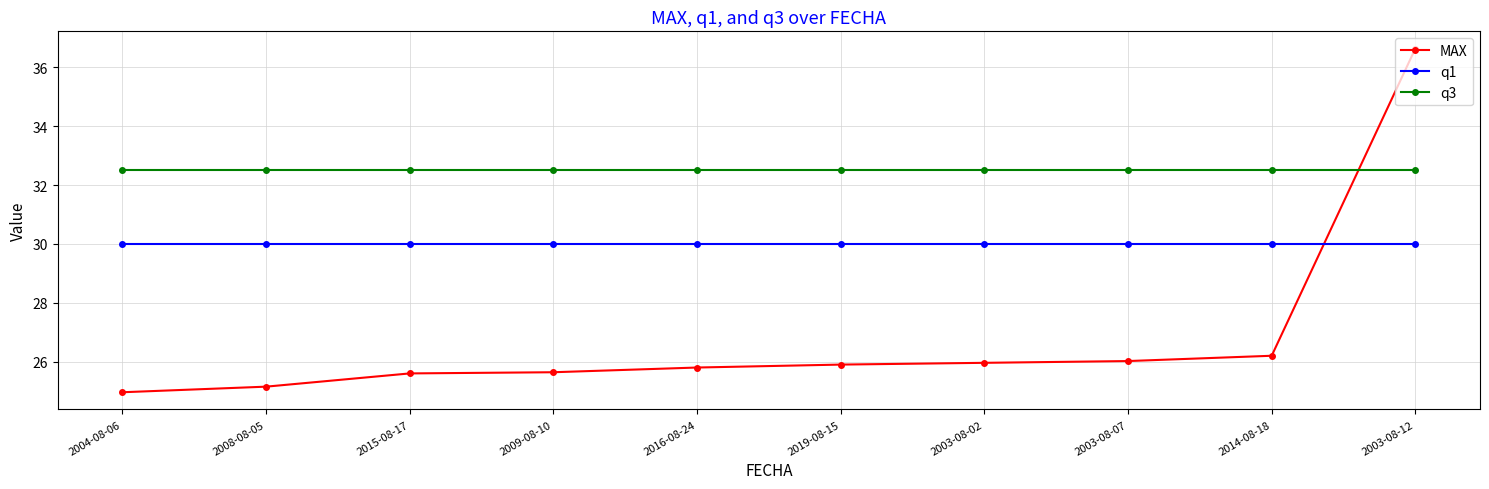

How many lines are shown in the chart?

3